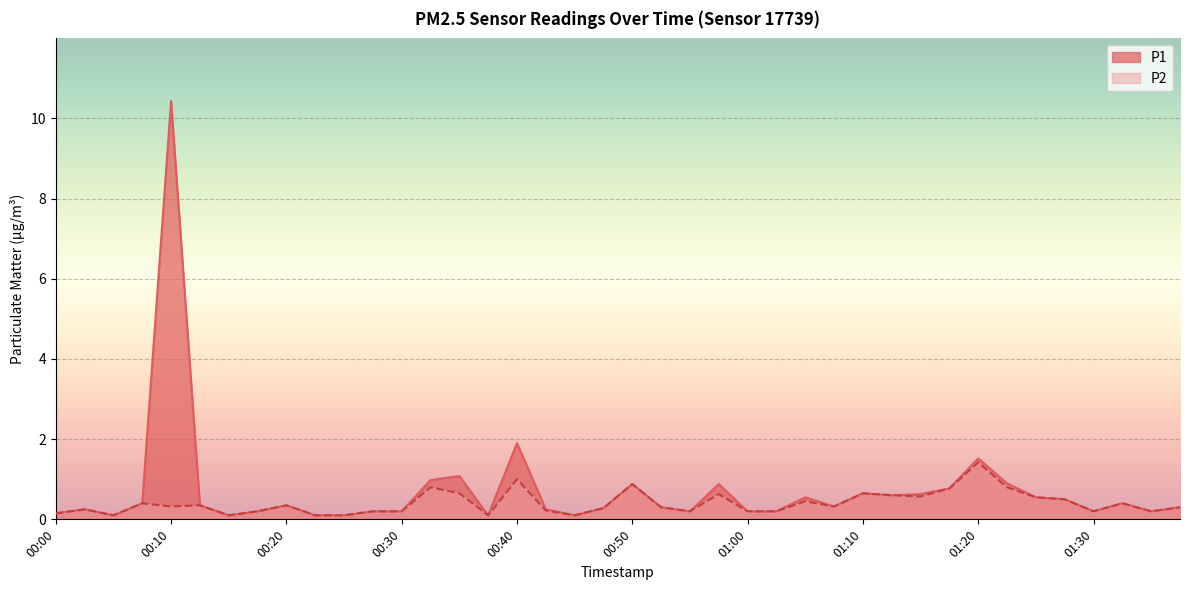

Which series has the largest total across all categories?

P1